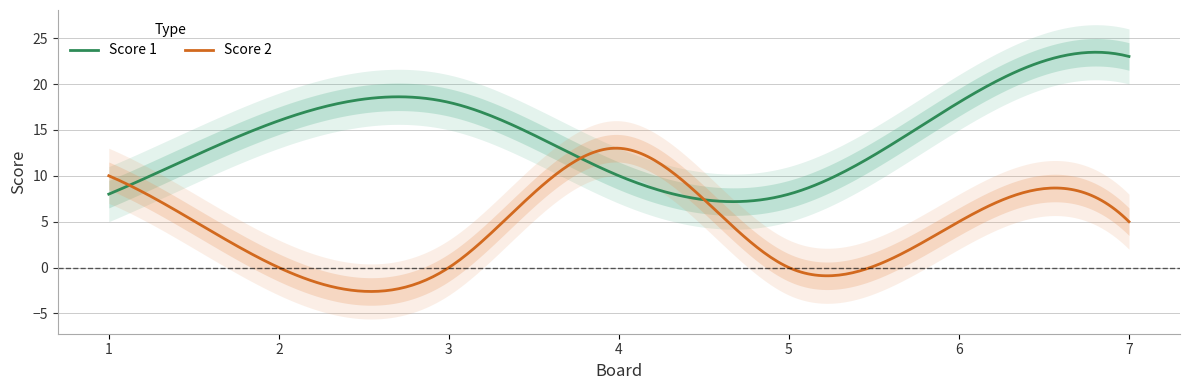

What is the approximate value of Score 2 at 1, to the nearest 10?

10